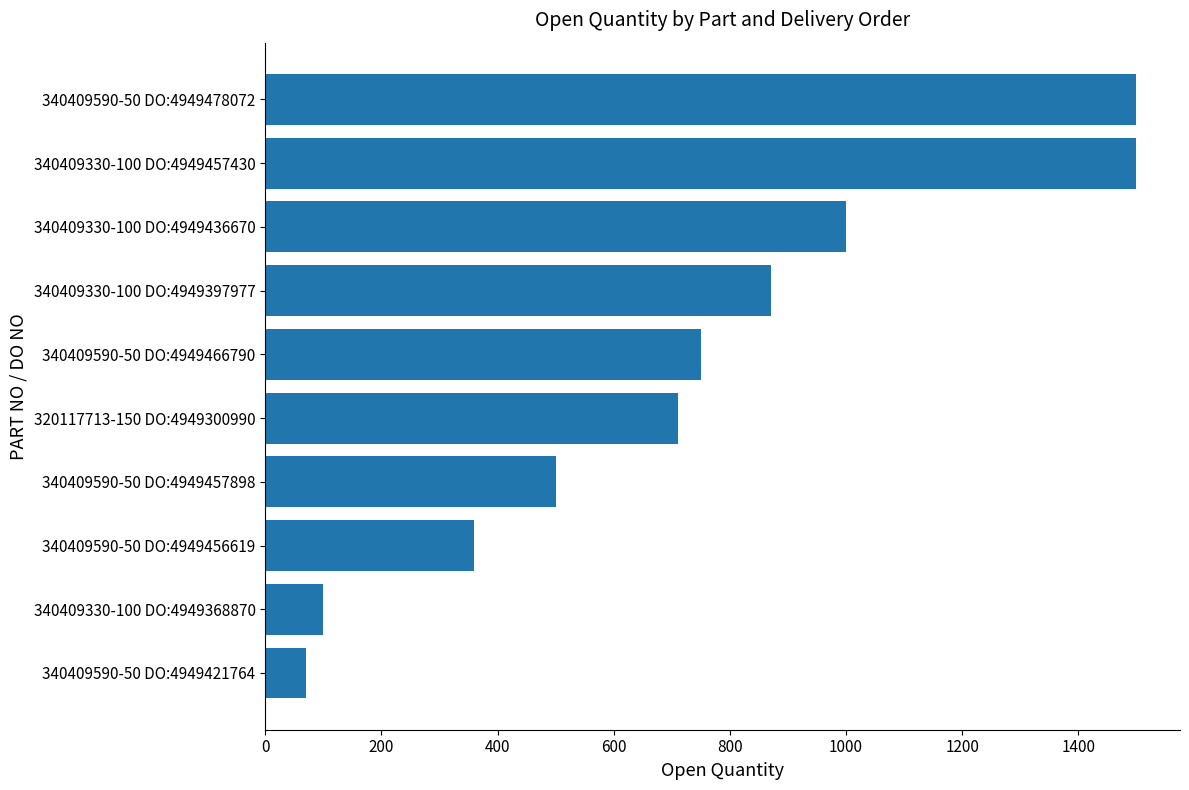

What is the label of the 10th bar from the bottom?

340409590-50 DO:4949478072